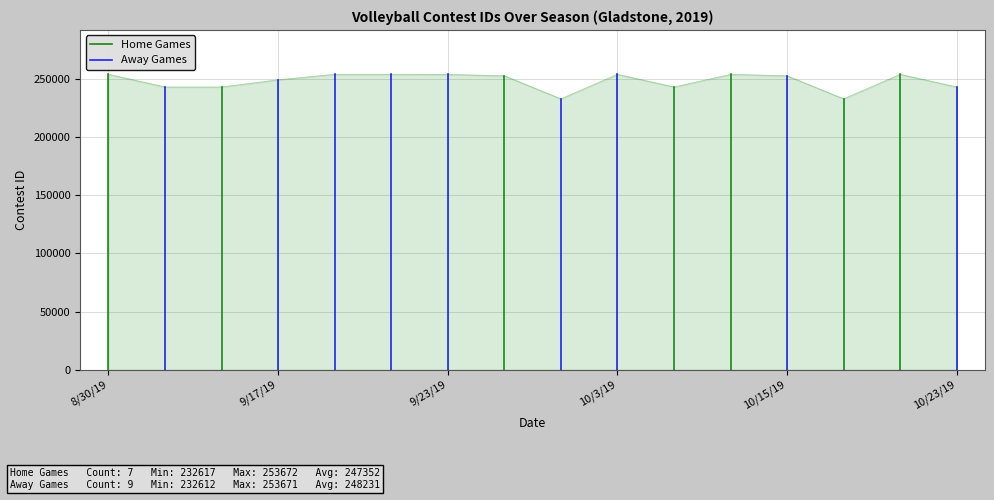

The value at 8/30/19 is 134417. True or false?

False